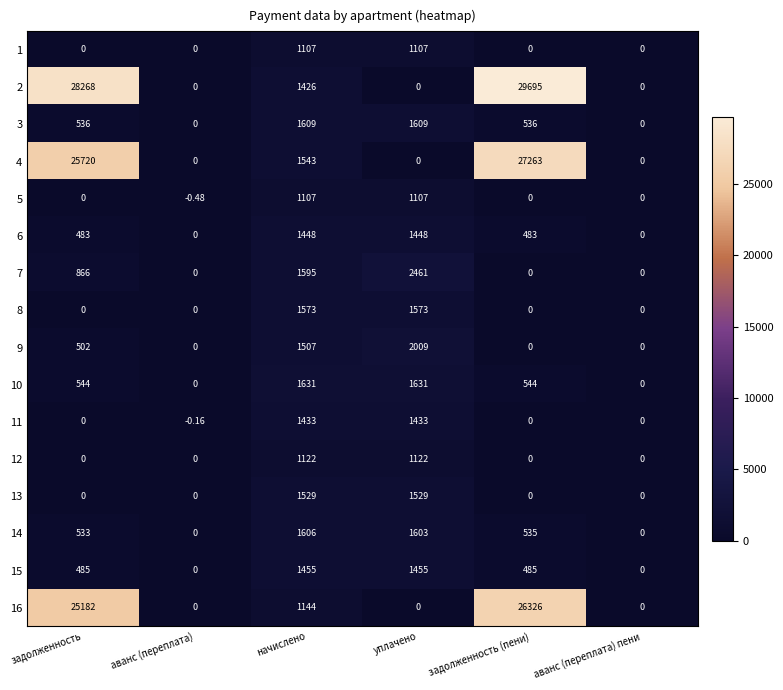

Which label corresponds to the smallest value in the chart?

аванс (переплата)